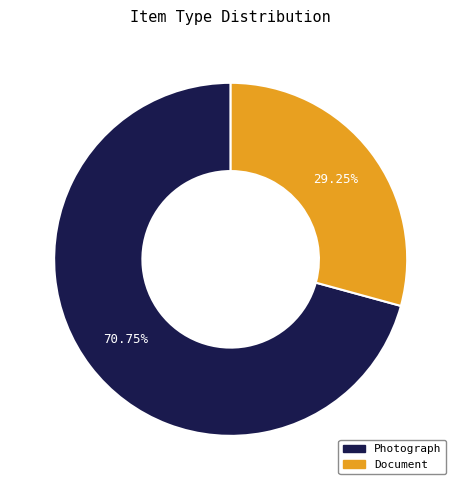

Is Document the majority of the pie?

No